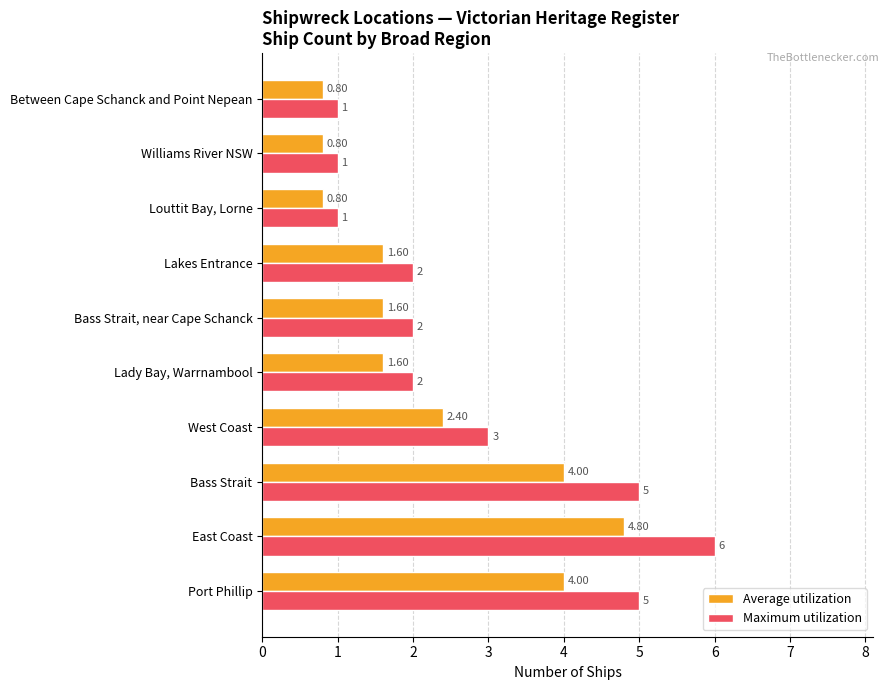

Which series changed the most between Port Phillip and Louttit Bay, Lorne?

Maximum utilization